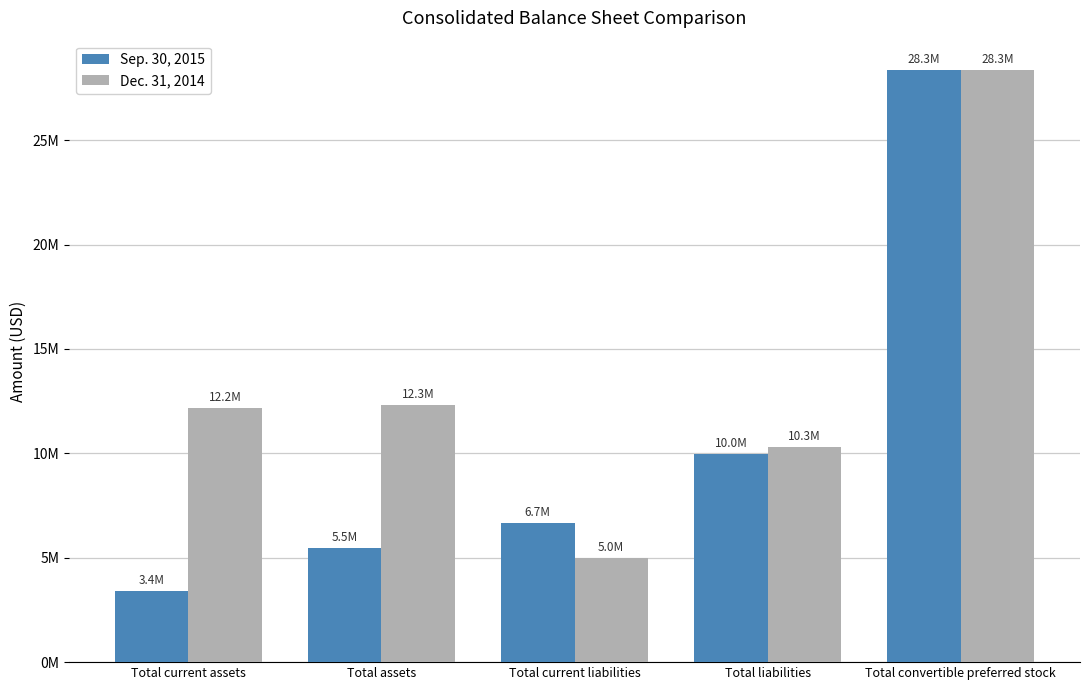

Which series changed the most between Total assets and Total current liabilities?

Dec. 31, 2014